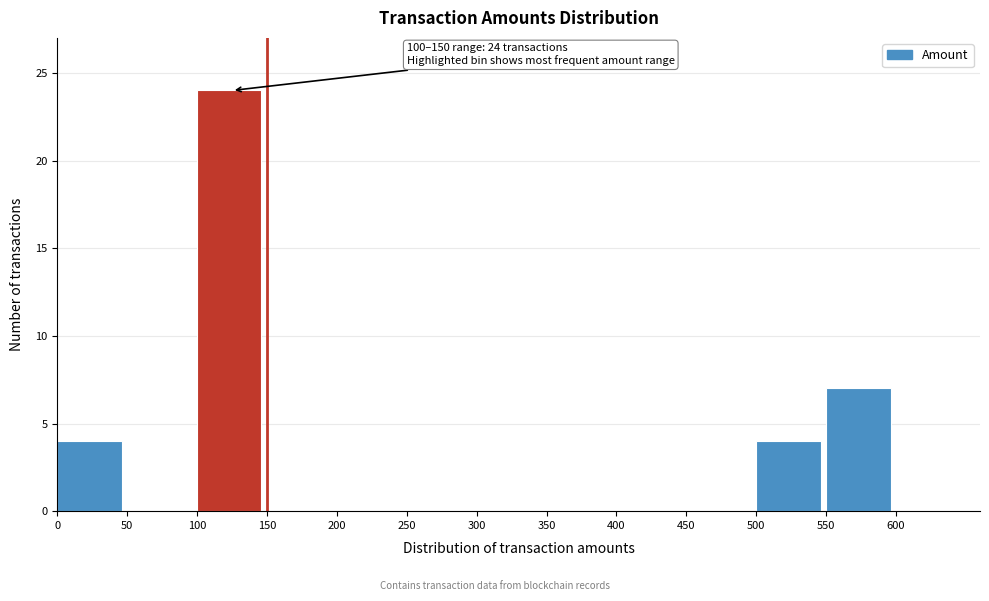

Over which range of the x-axis is the bar tallest?

100 to 150